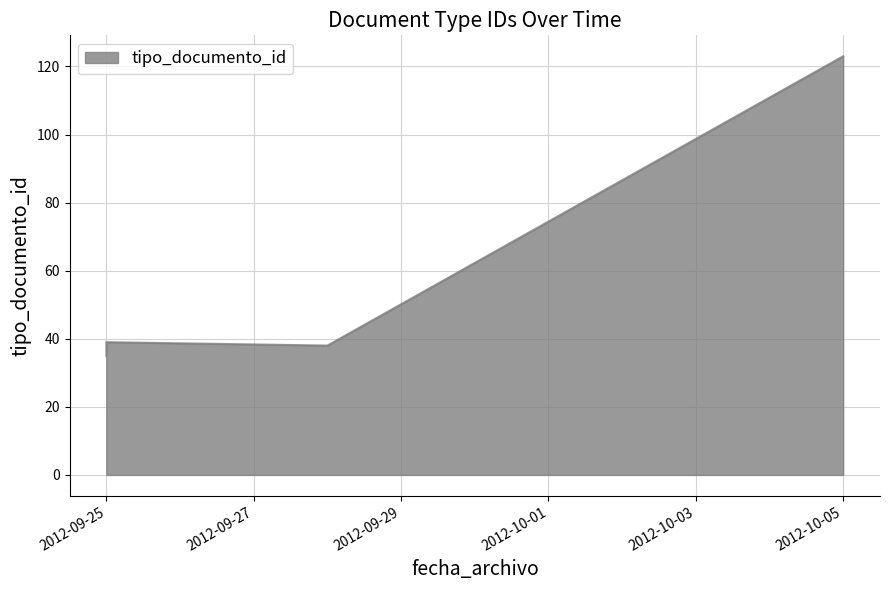

Reading right to left, extract all data points from this chart.

123	38	39	37	36	35